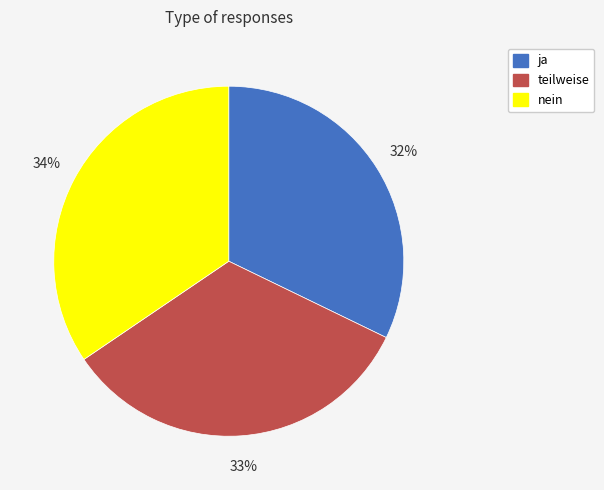

To the nearest percent, what is the difference between the ja and nein slice percentages?

2%